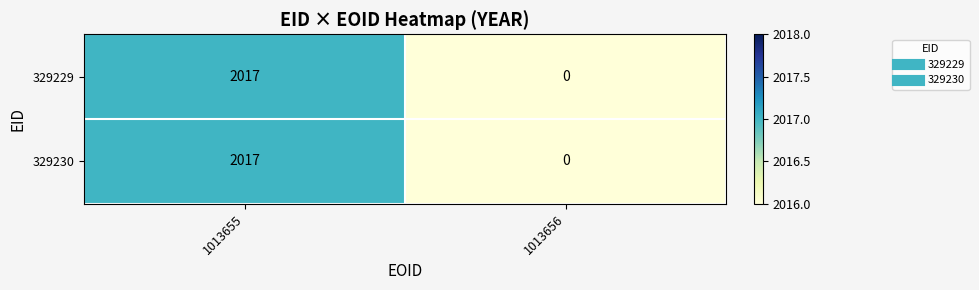

What is the sum of the 329230 values at 1013655 and 1013656?

2017